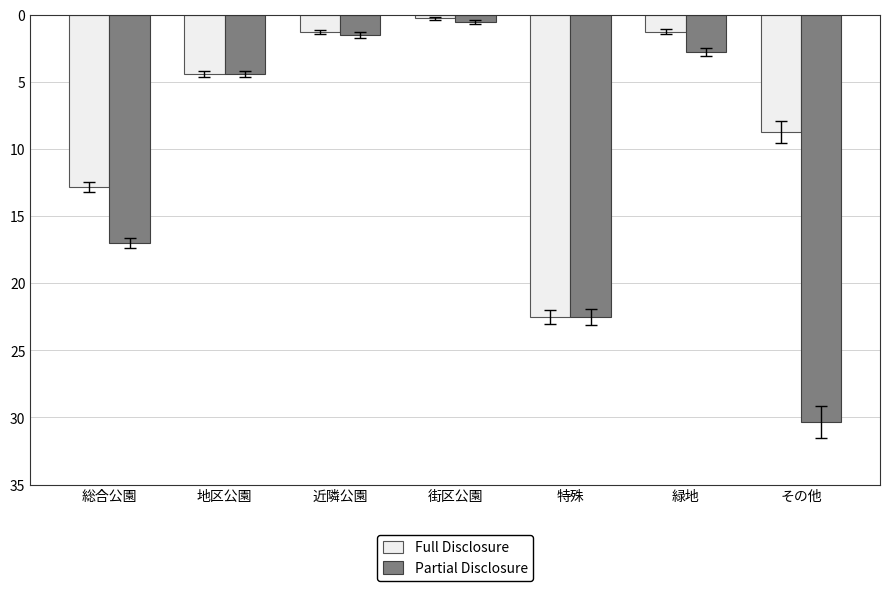

The Partial Disclosure series shows 43.3 at その他. True or false?

False